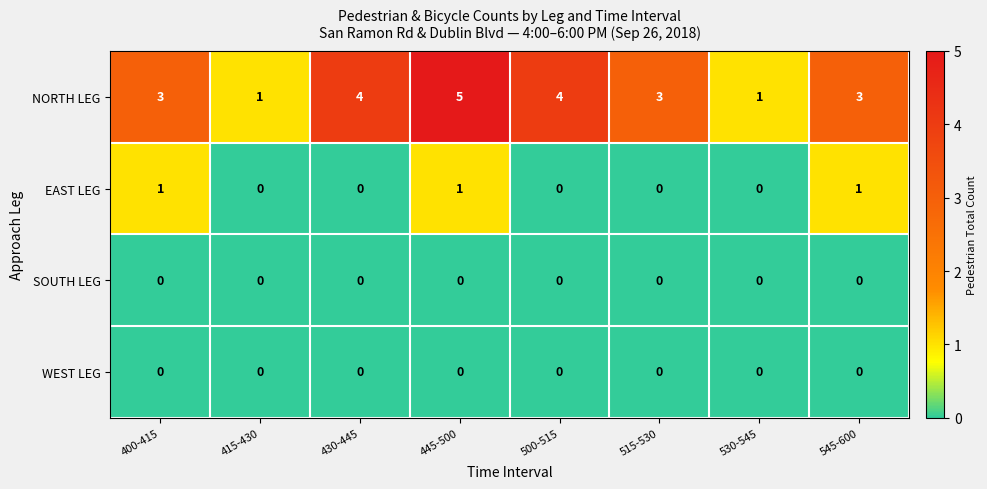

Which series has the largest total across all categories?

NORTH LEG